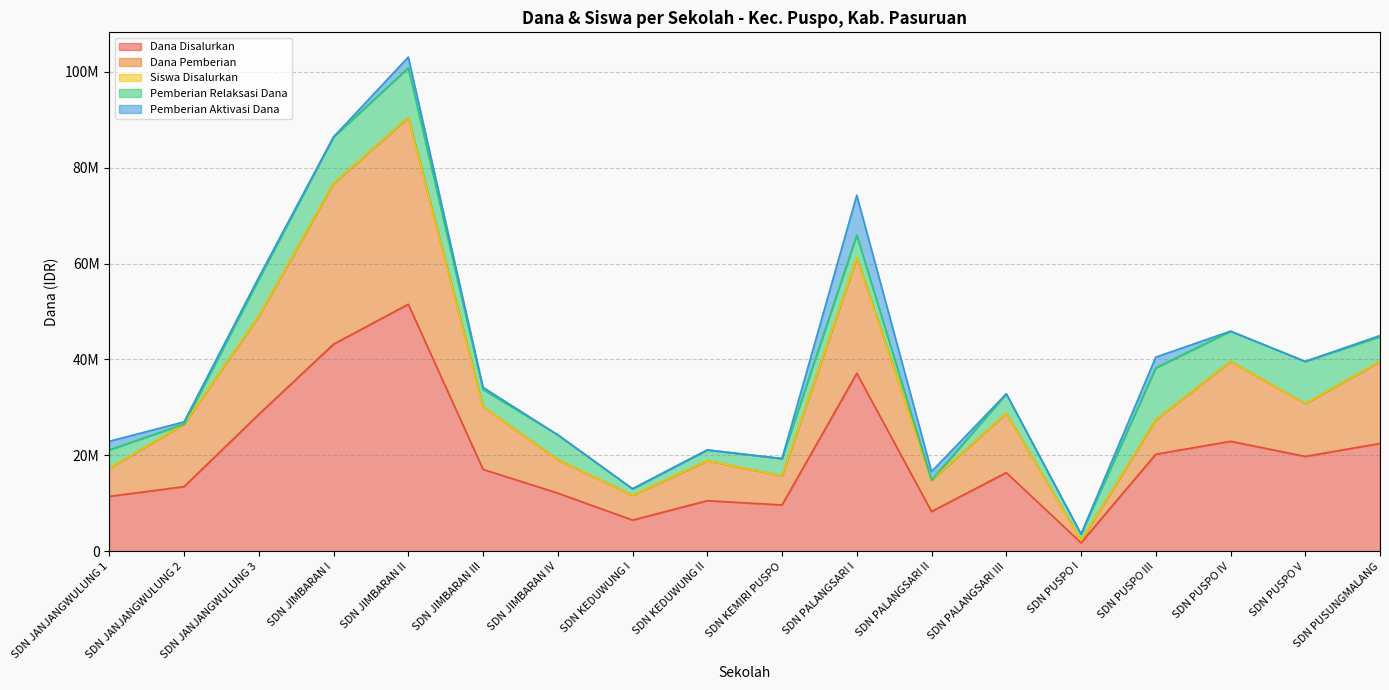

Is it true that Siswa Disalurkan equals 21300478 at SDN PUSPO III?

False